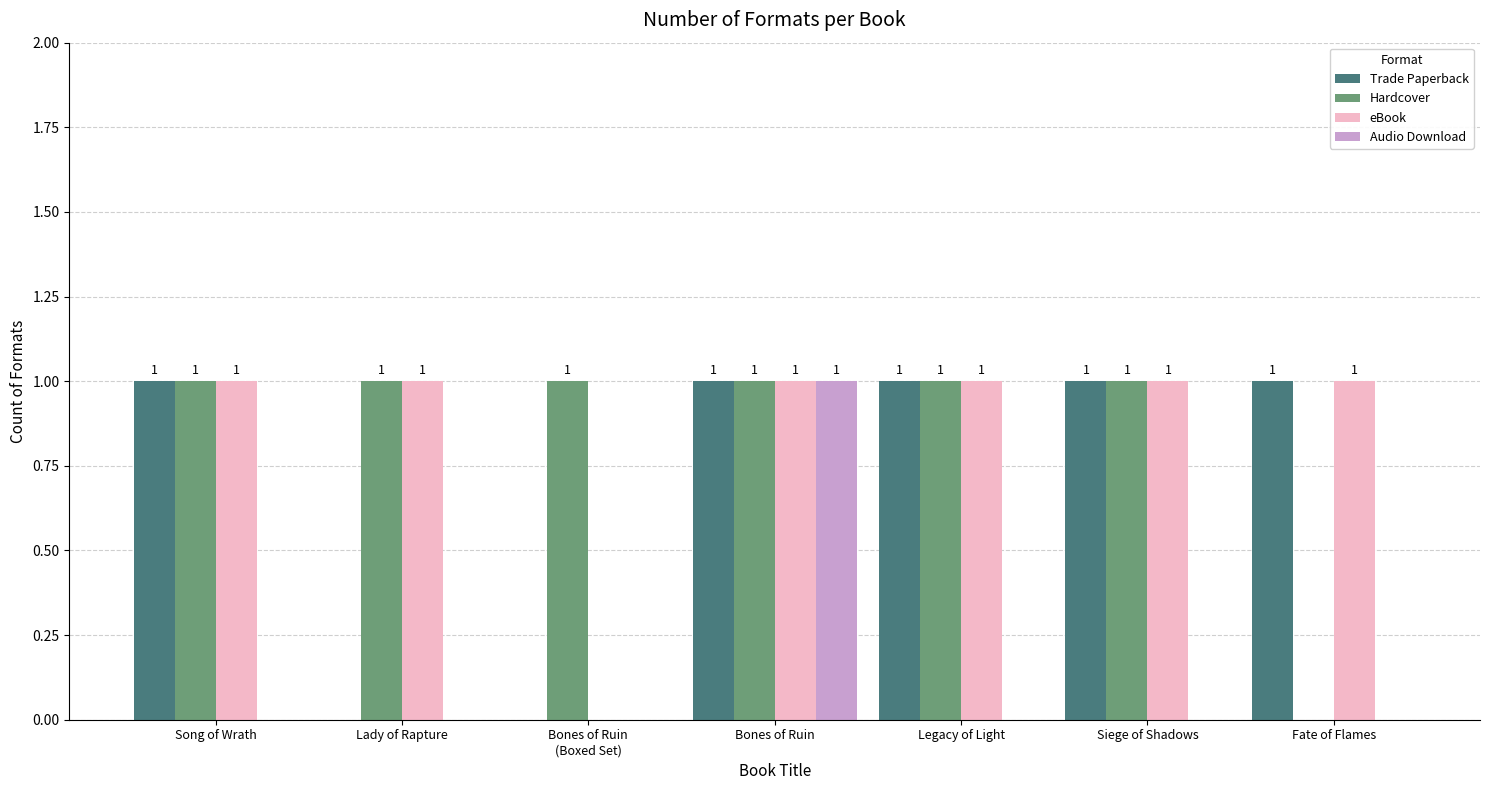

True or false: eBook has a value of 0 at Bones of Ruin
(Boxed Set).

True